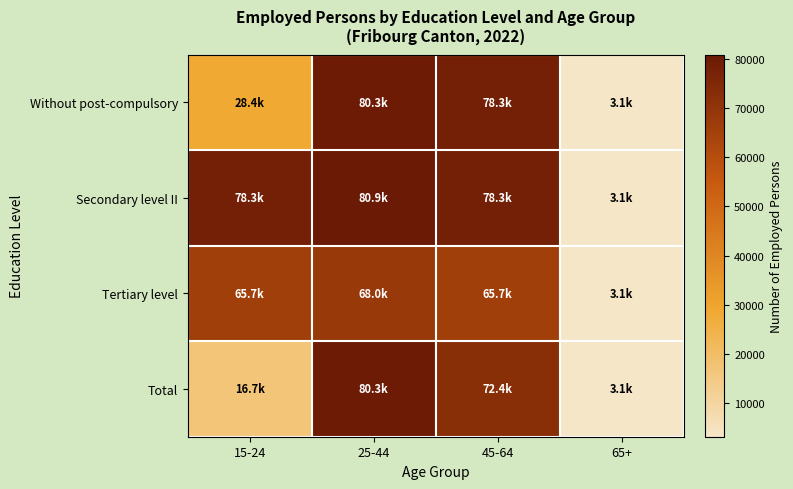

What is the spread (max minus min) of values at 15-24?

61662.1